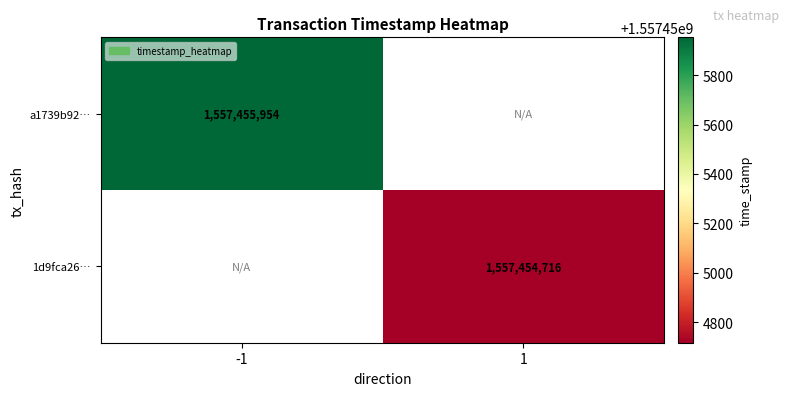

Which series has the largest range (max minus min)?

a1739b92af02a39dda1bc3960ce3078d55a9c67